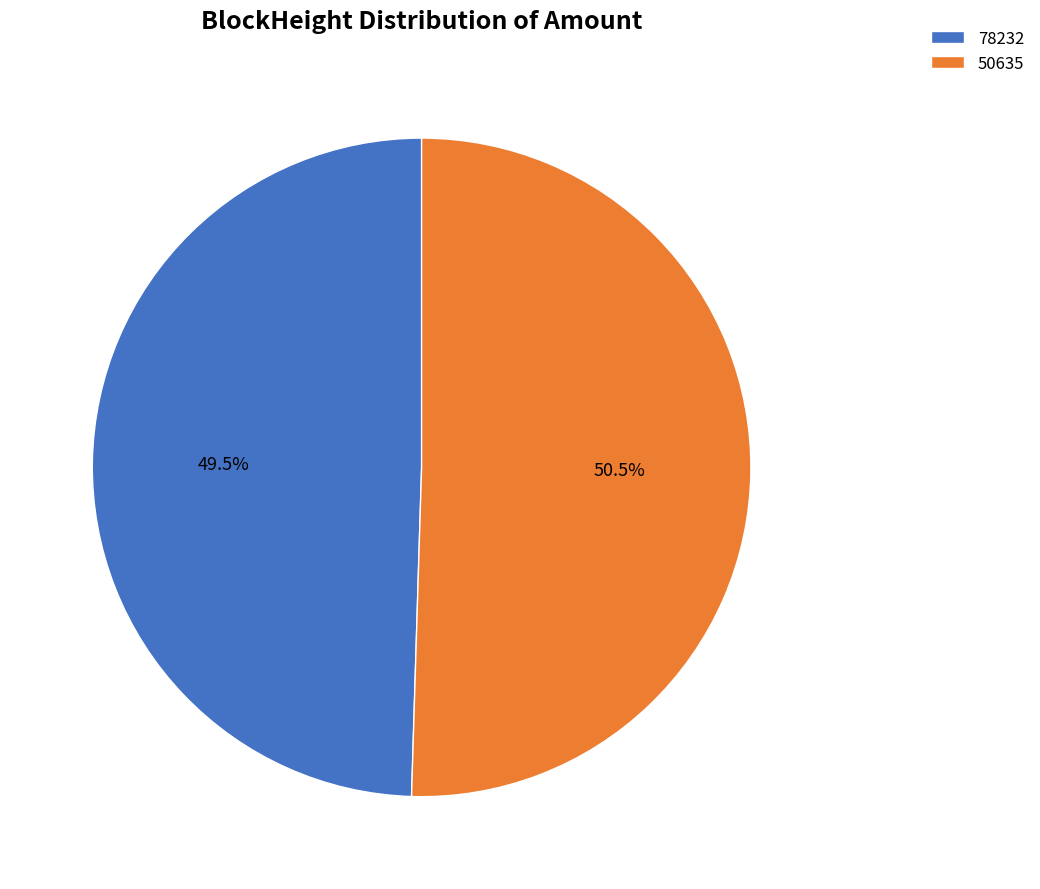

What percentage do 50635 and 78232 together represent?

100.0%